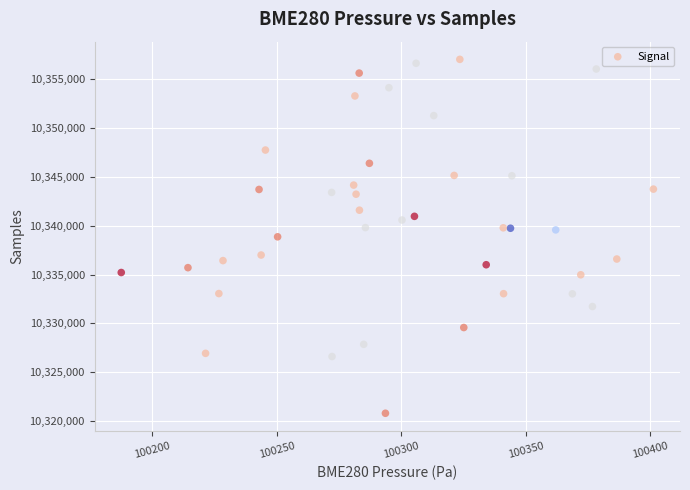

What is the range of Y values (max minus min)?

36248